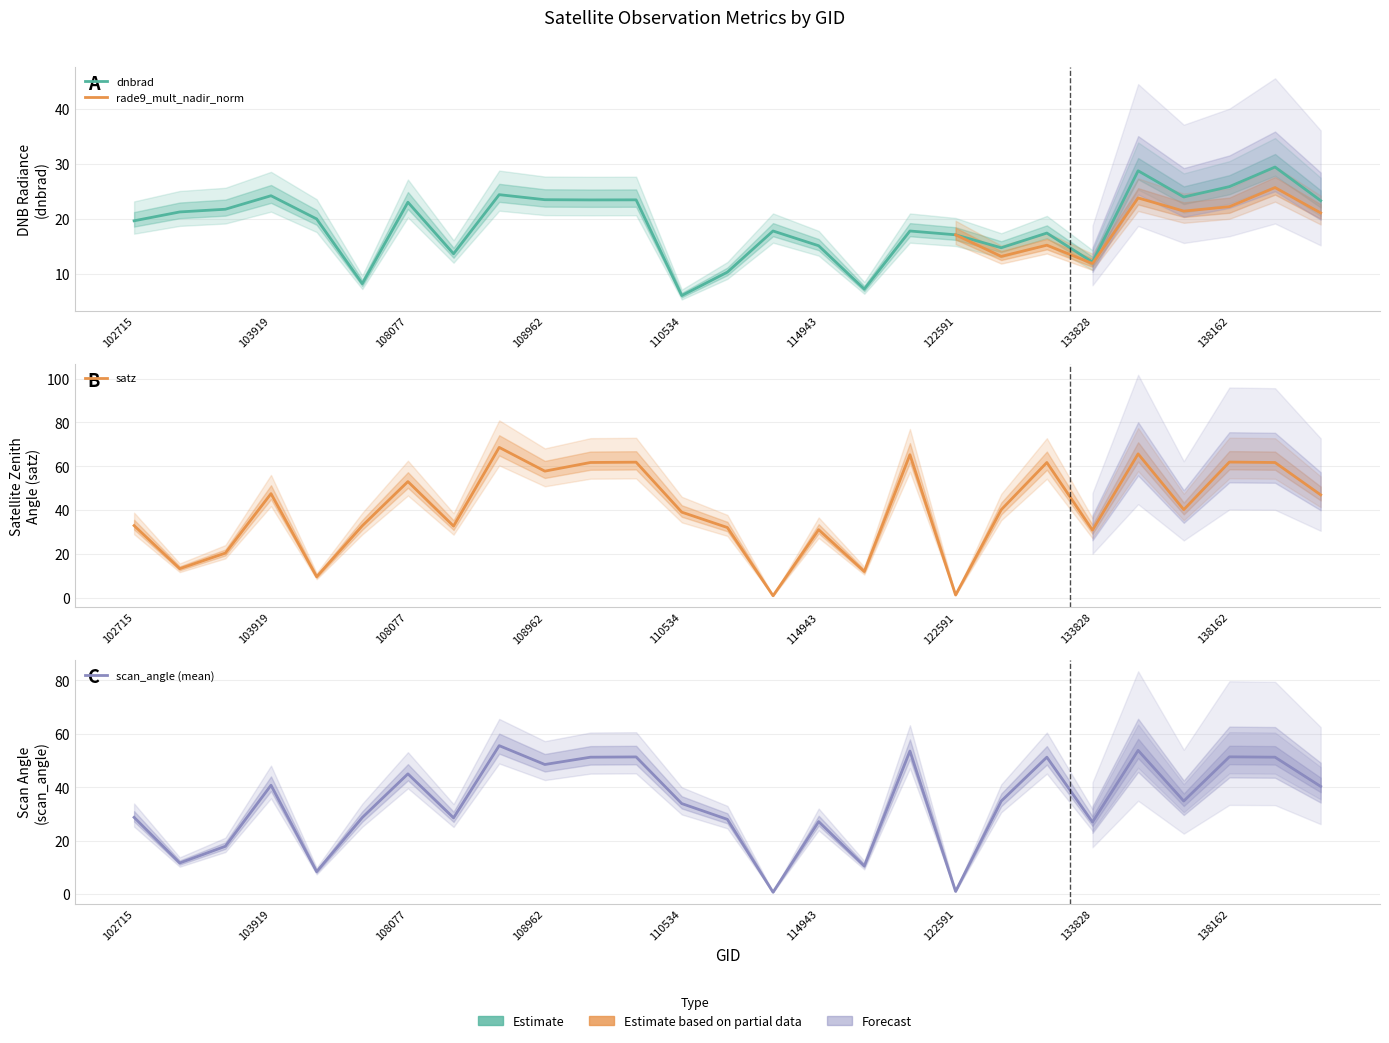

At which category does scan_angle reach its first local valley?

103440